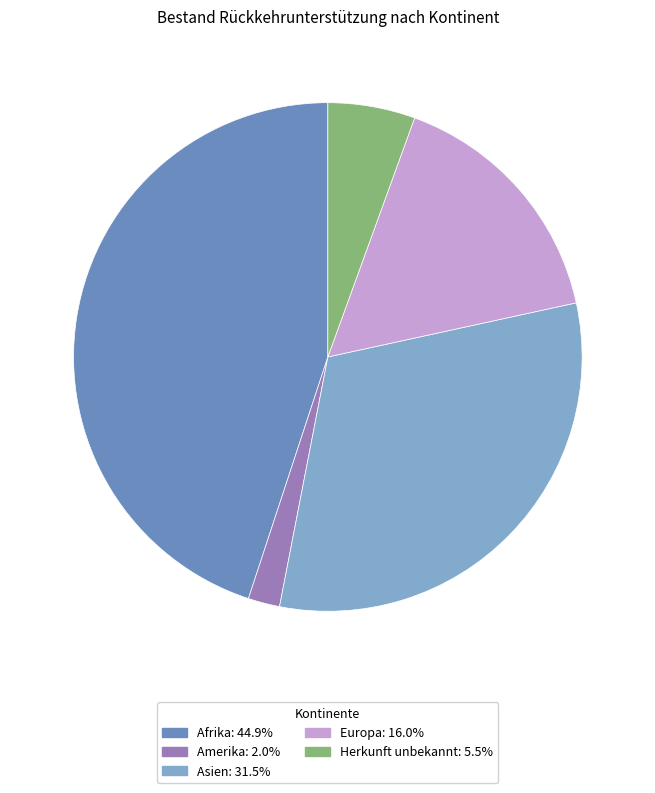

Rank the categories by value from lowest to highest.

Amerika, Herkunft unbekannt, Europa, Asien, Afrika